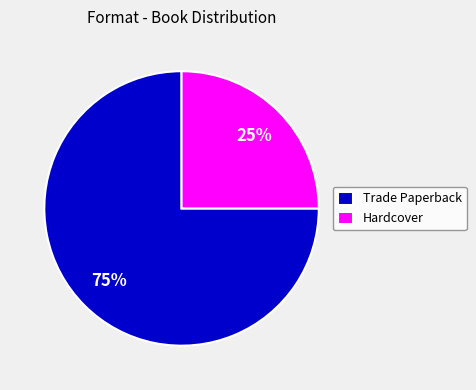

Does Hardcover account for over 50% of the chart?

No